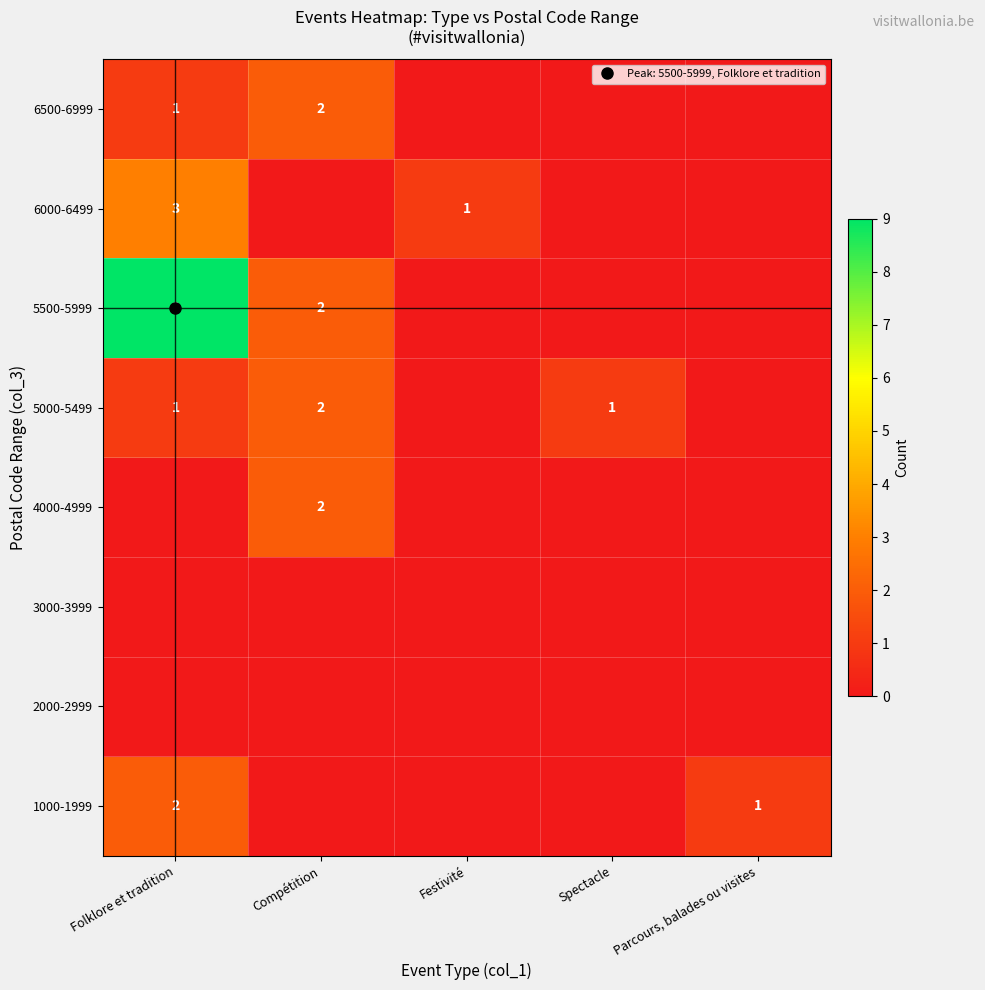

At Parcours, balades ou visites, list the series in order from smallest to largest.

2000-2999, 3000-3999, 4000-4999, 5000-5499, 5500-5999, 6000-6499, 6500-6999, 1000-1999